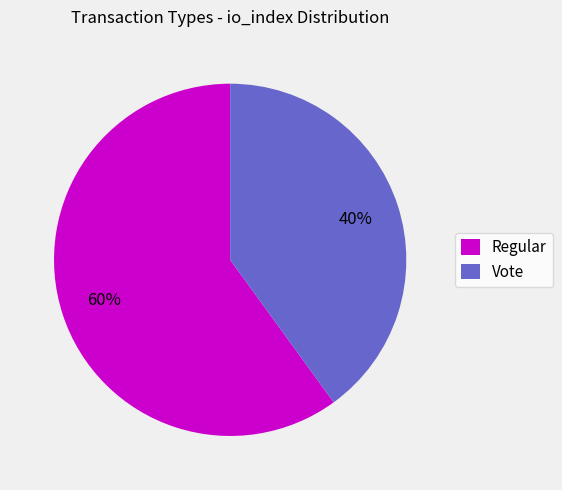

What percentage is the Regular slice, to the nearest percent?

60%